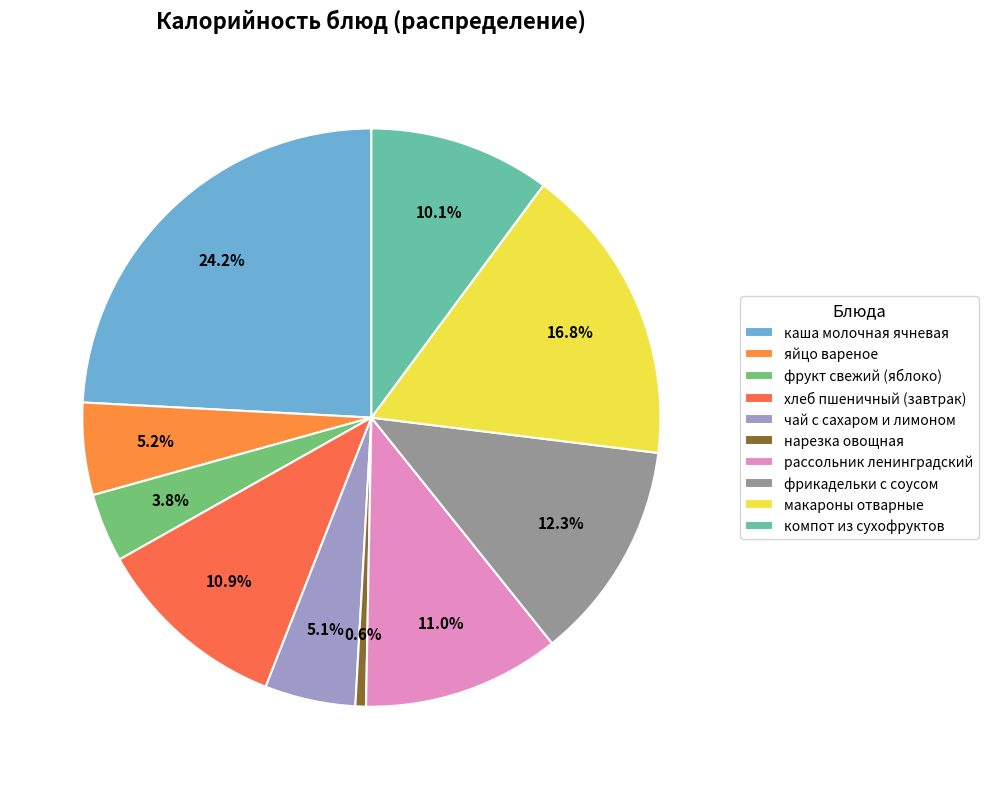

Between хлеб пшеничный (завтрак) and рассольник ленинградский, which is larger?

рассольник ленинградский